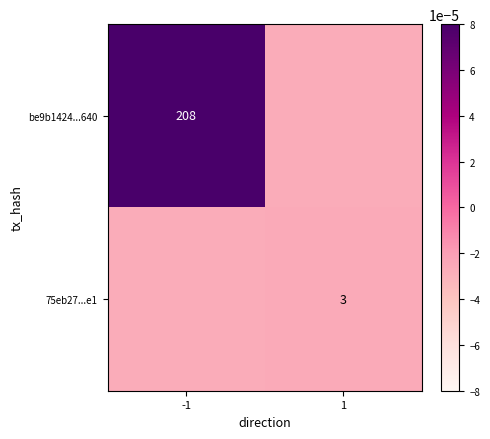

True or false: 75eb27...e1 has a value of 4.6 at 1.

False